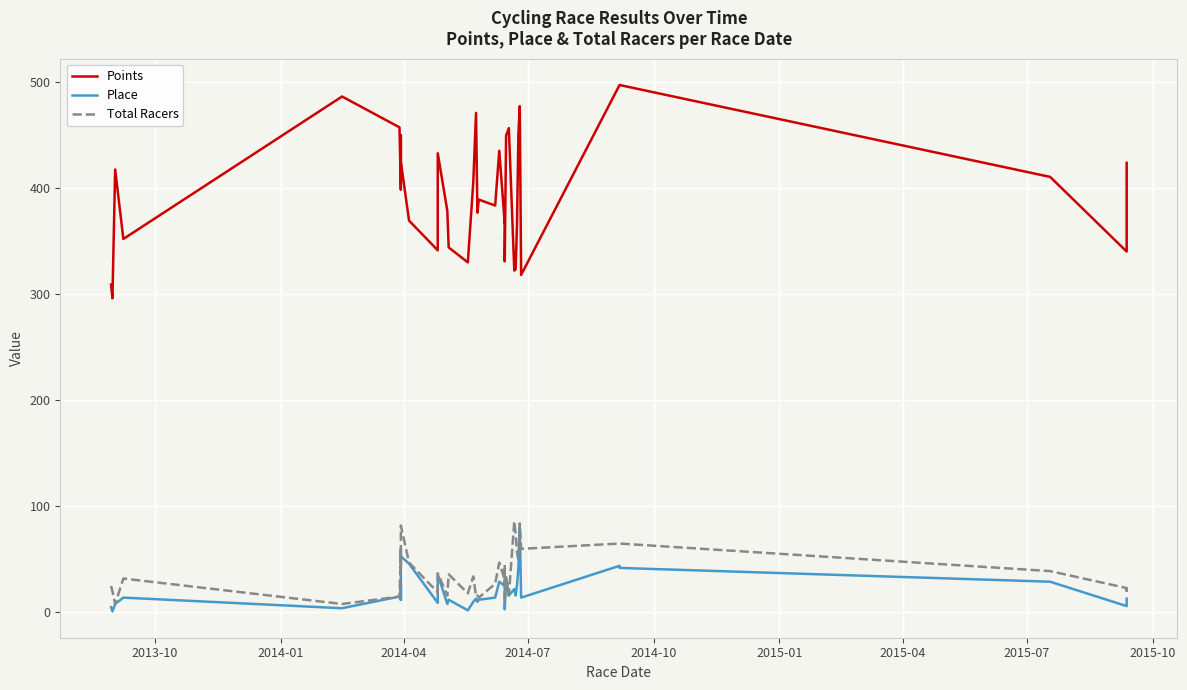

Which series has the largest range (max minus min)?

Points